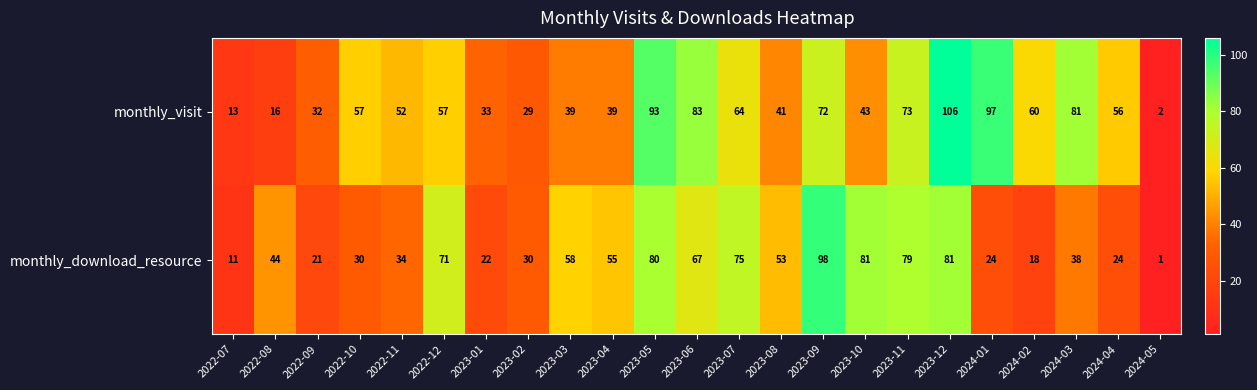

What is the spread (max minus min) of values at 2023-02?

1